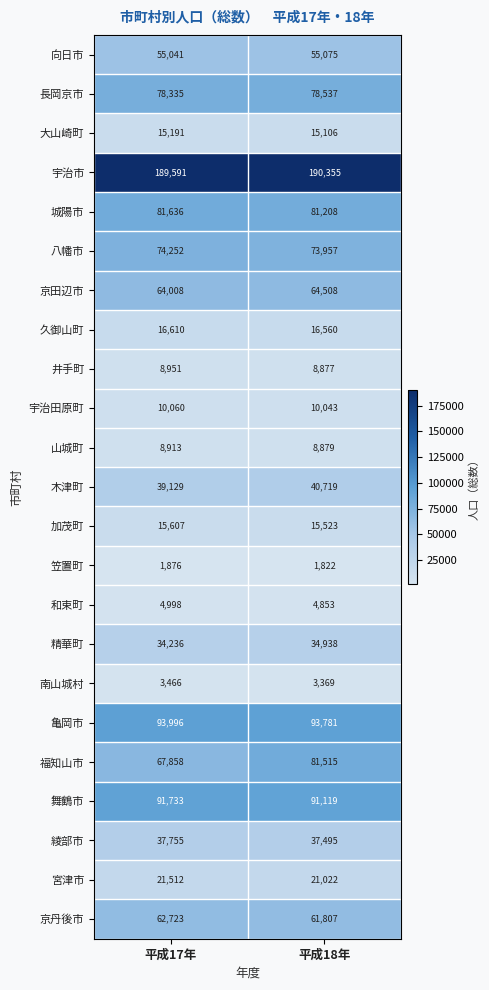

Is the value of 木津町 at 平成18年 greater than the value of 大山崎町 at 平成17年?

Yes